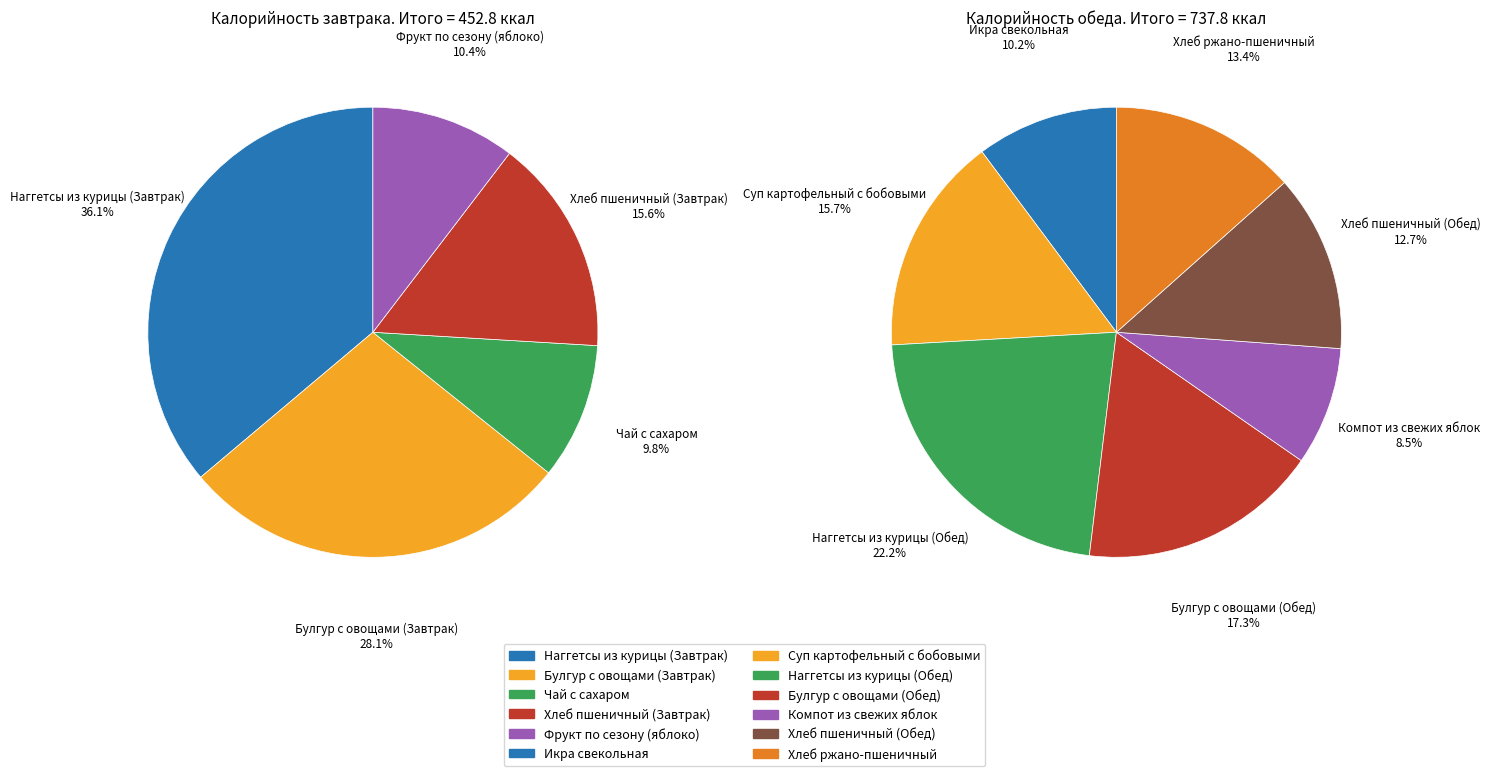

To the nearest percent, what is the difference between the largest and smallest slice percentages?

26%